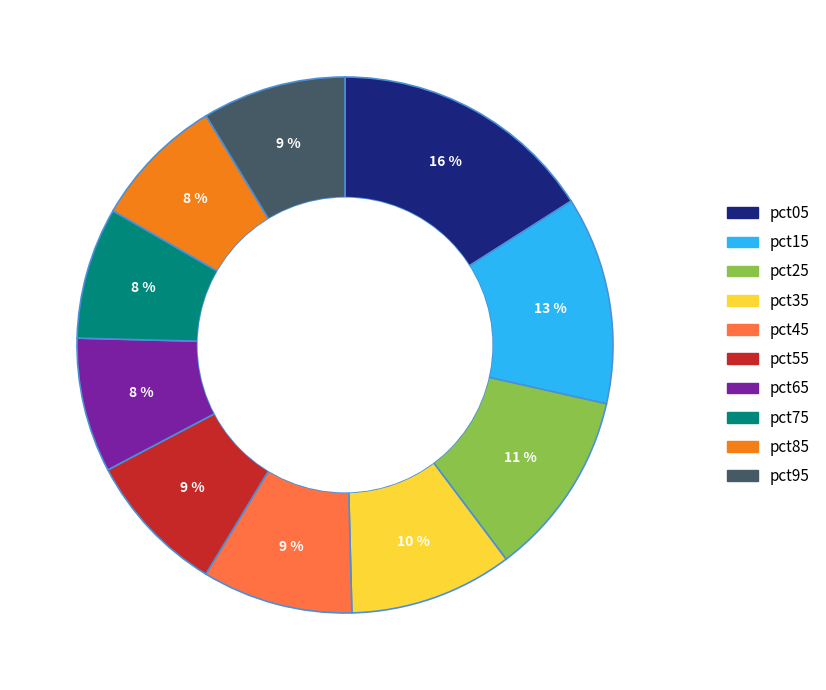

Which slice is the largest?

pct05